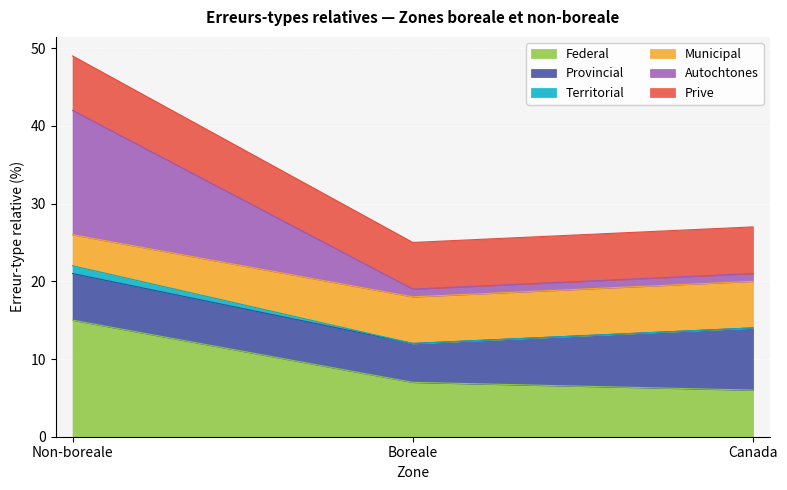

What is the label of the 2nd point from the right?

Boreale